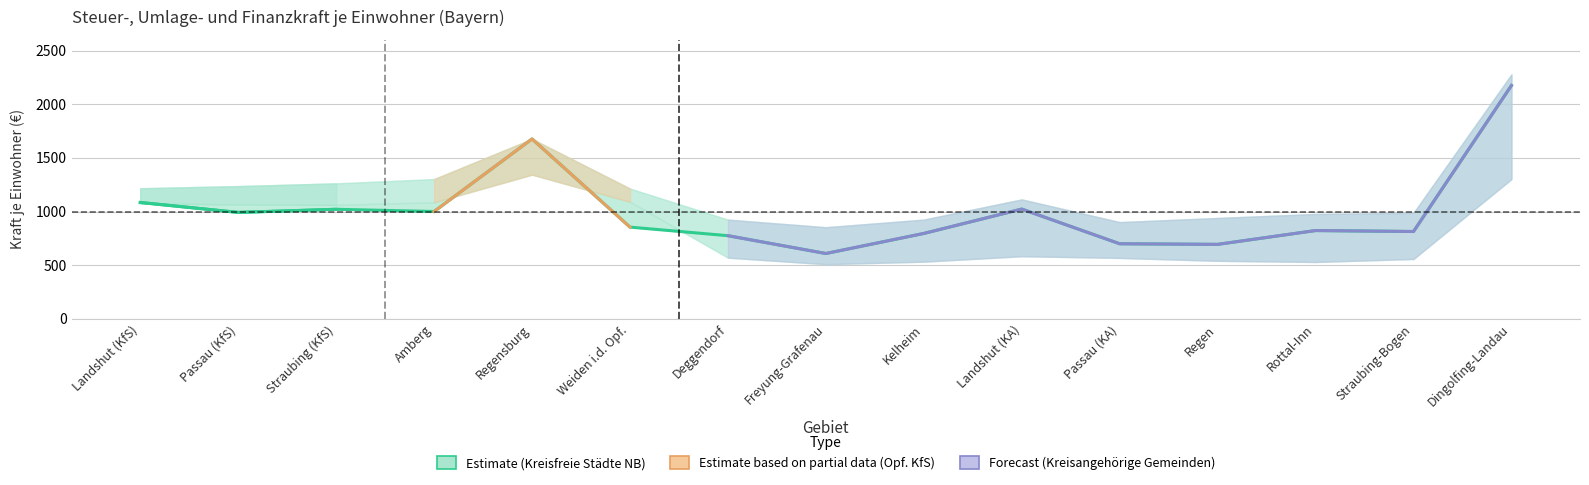

The chart shows a value of 539.0 at Rottal-Inn. True or false?

False